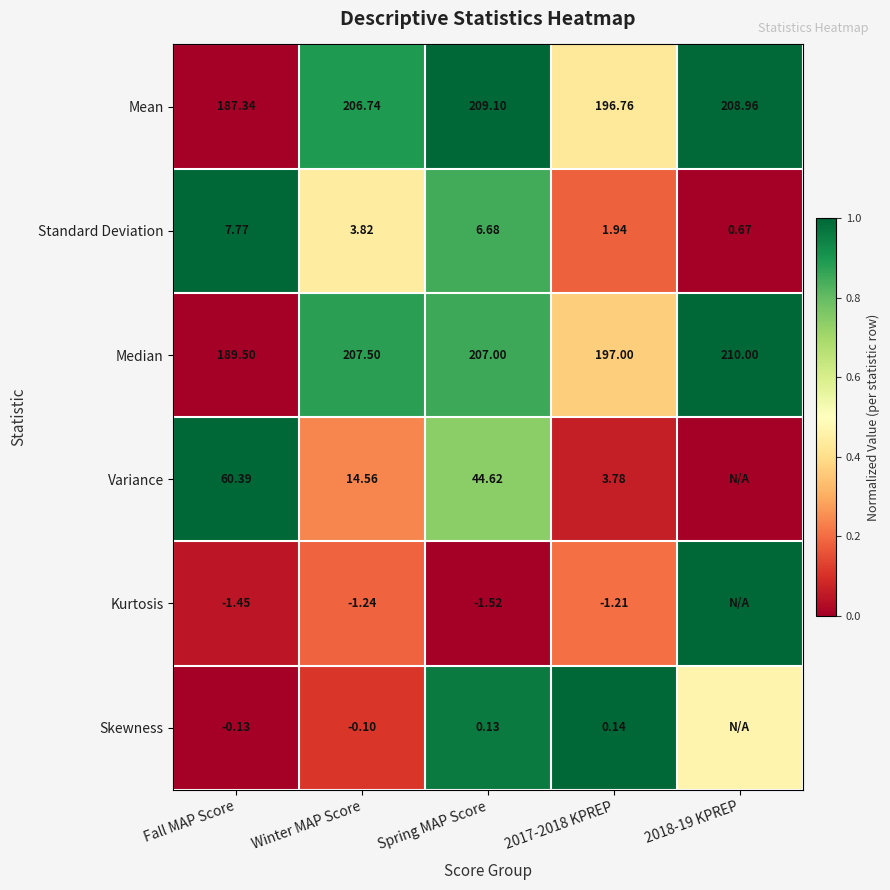

Is the value of Skewness at Spring MAP Score greater than the value of Median at Winter MAP Score?

No